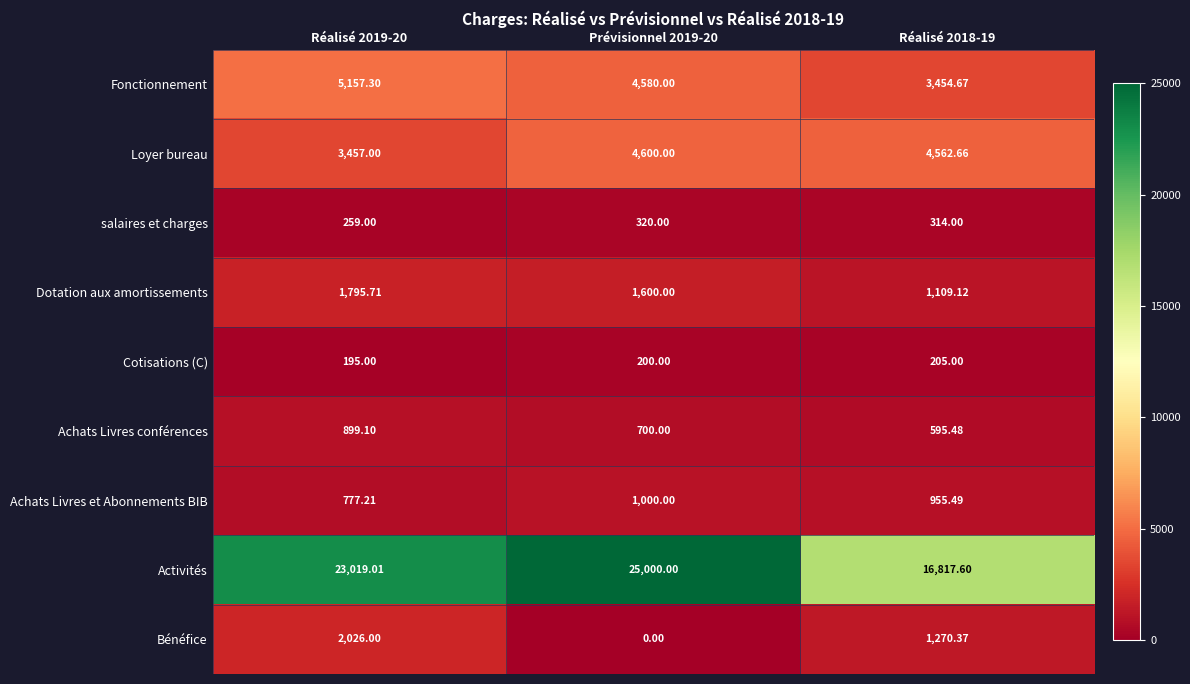

Which series changed the most between Réalisé 2019-20 and Réalisé 2018-19?

Activités